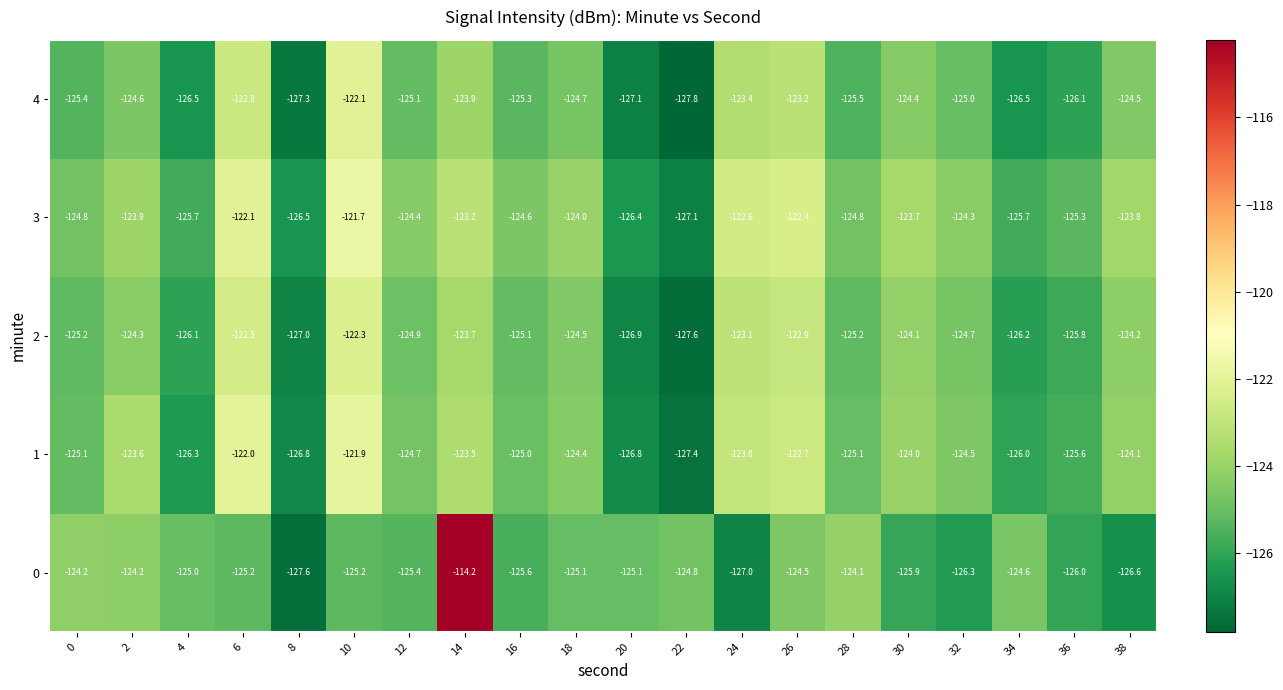

What is the spread (max minus min) of values at 20?

2.0